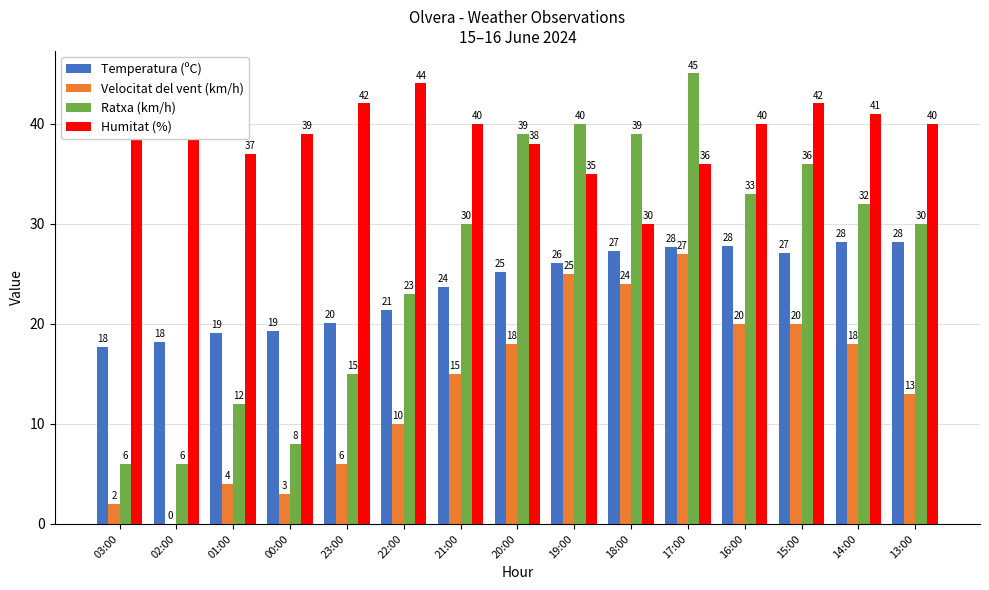

What is the greatest value displayed?

45.0